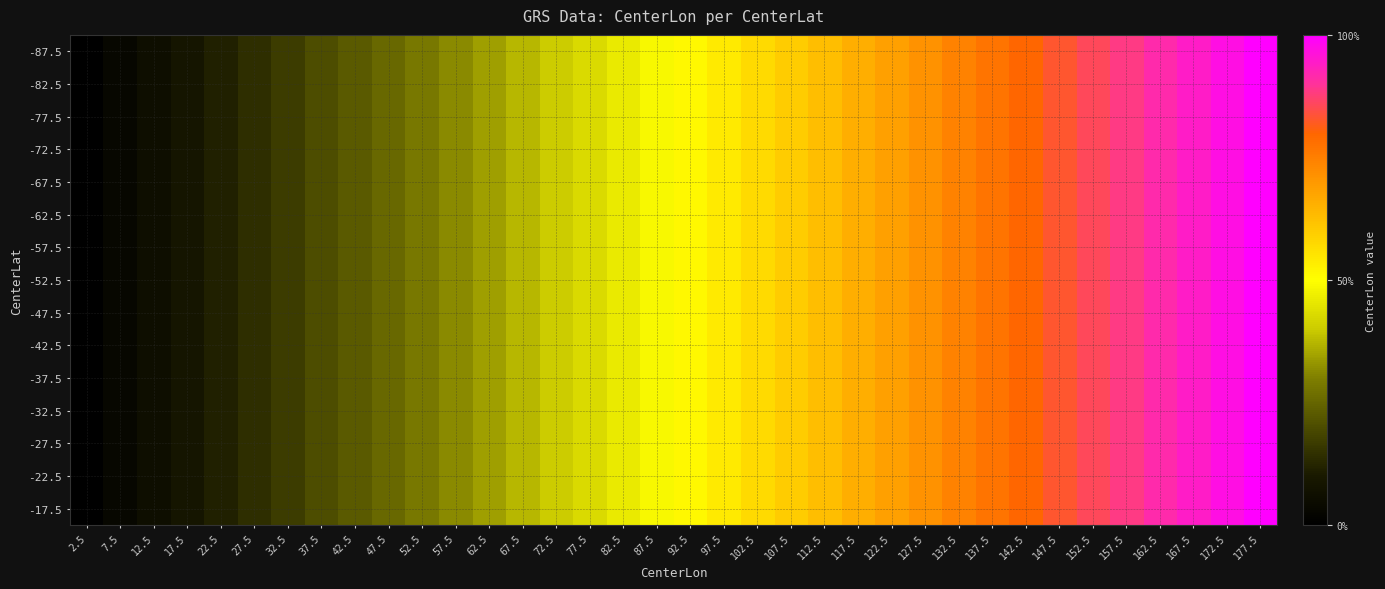

At which category is the sum across all series the highest?

177.5